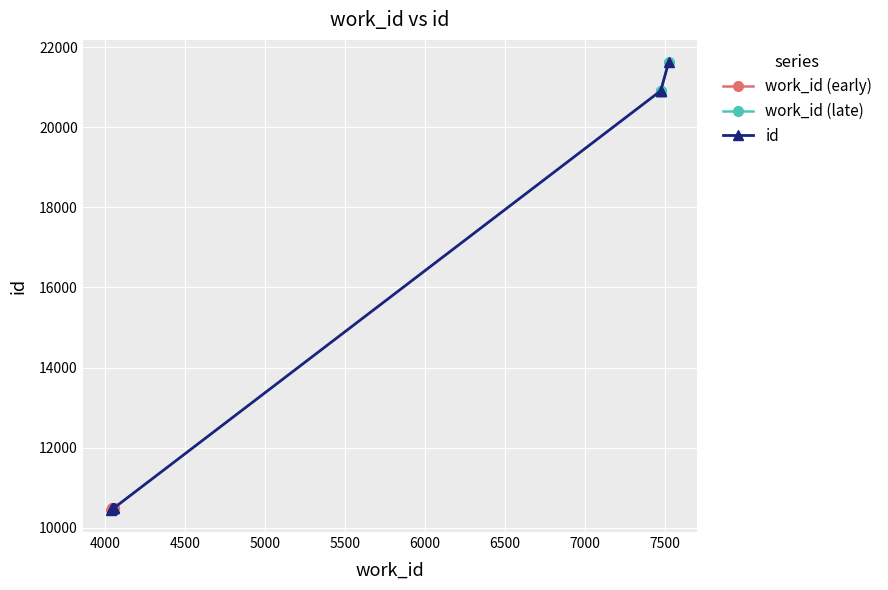

True or false: the data shows 10453 at 4036.

True